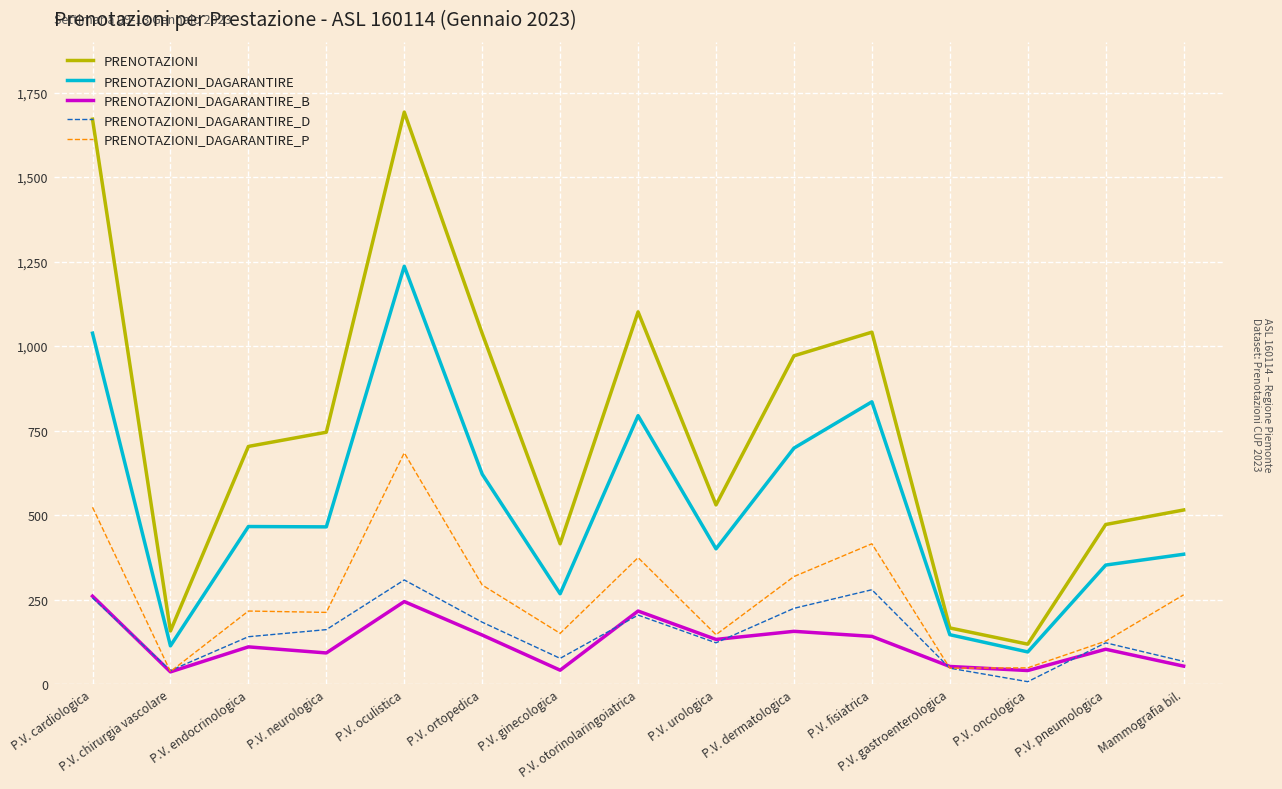

True or false: PRENOTAZIONI_DAGARANTIRE_B has a value of 244 at P.V. oculistica.

True